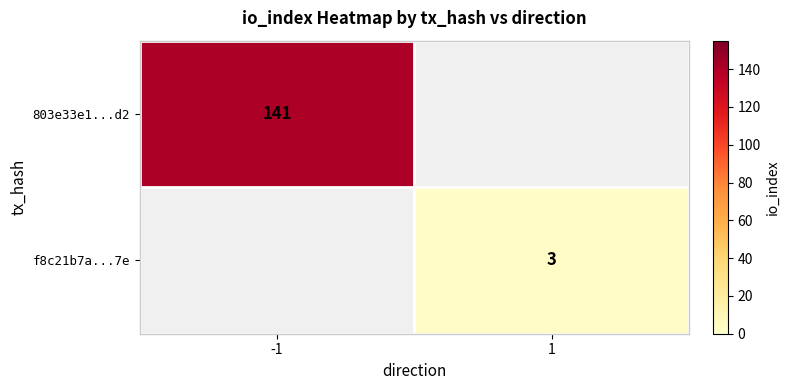

The value of f8c21b7a...7e at 1 is 0.6. True or false?

False